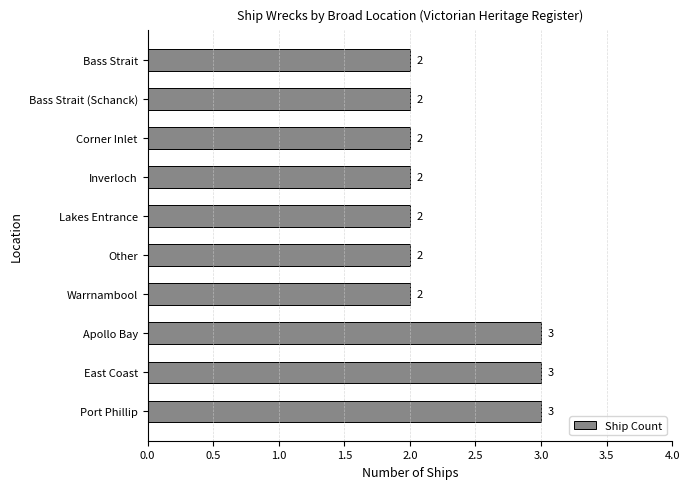

Between Bass Strait (Schanck) and Port Phillip, which is larger?

Port Phillip